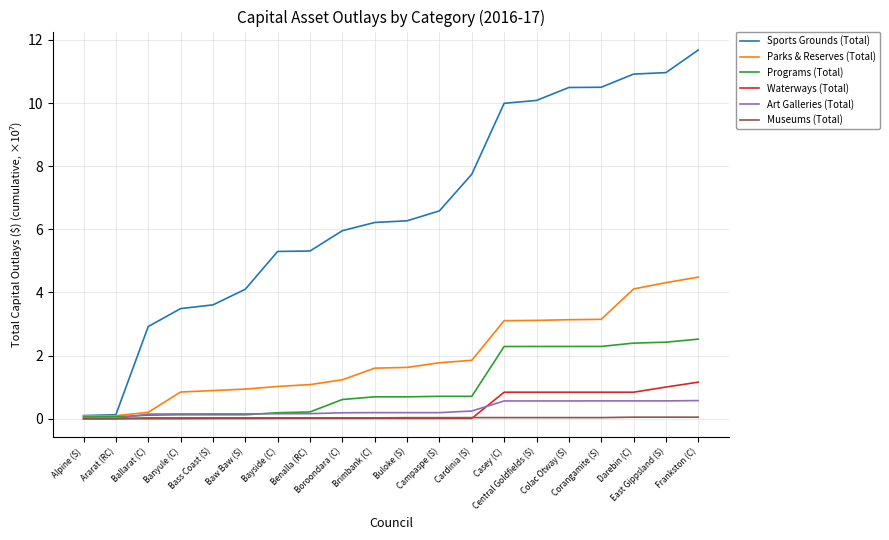

Which category has the highest value in the Sports Grounds (Total) series?

Frankston (C)